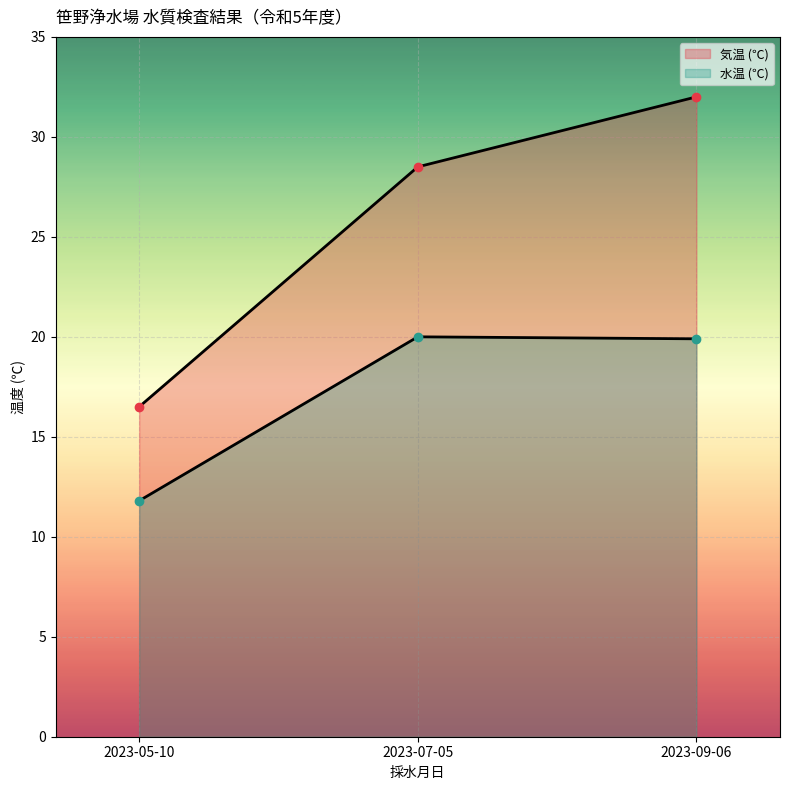

At which label is 水温 (℃) closest to 15?

2023-05-10